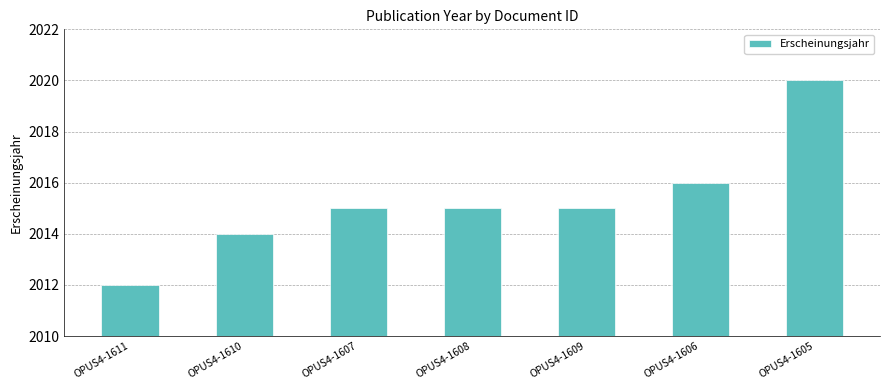

At which category does the chart reach its minimum across all series?

OPUS4-1611